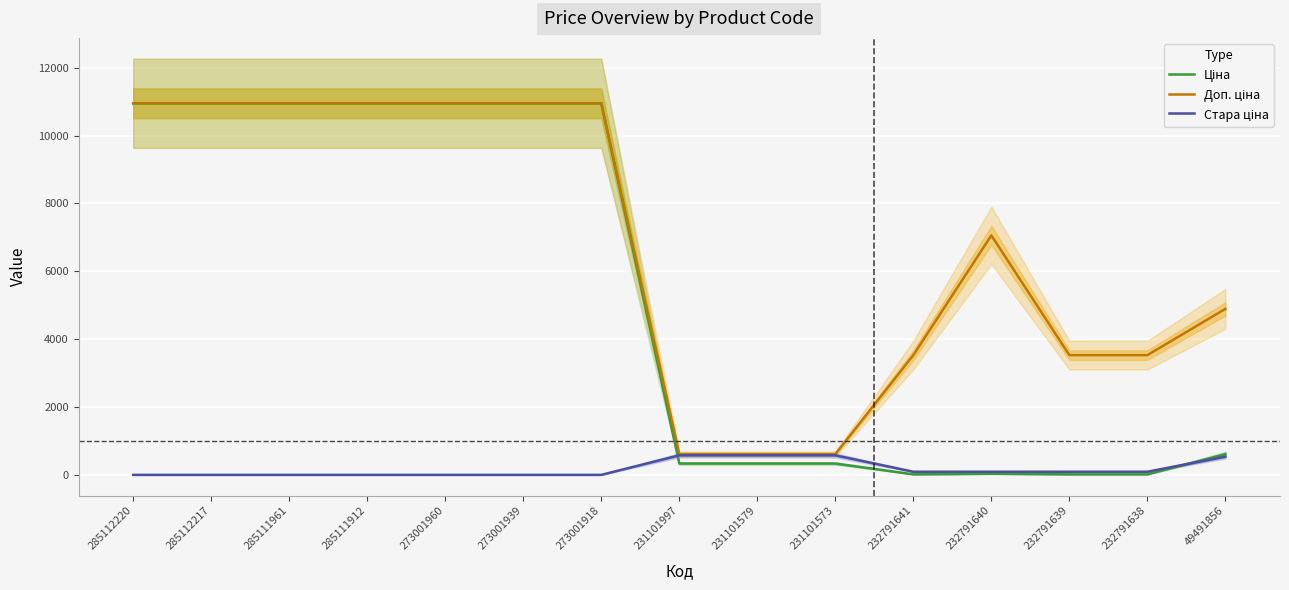

List the series in order of their overall mean, lowest first.

Стара ціна, Ціна, Доп. ціна